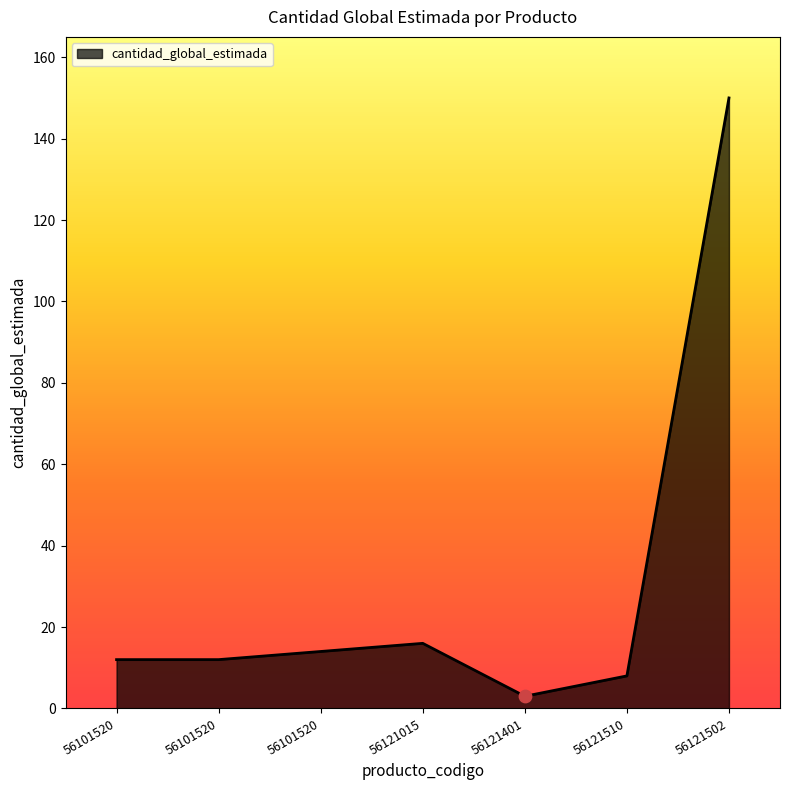

What is the ratio of the value at 56101520 to the value at 56101520?

1.2